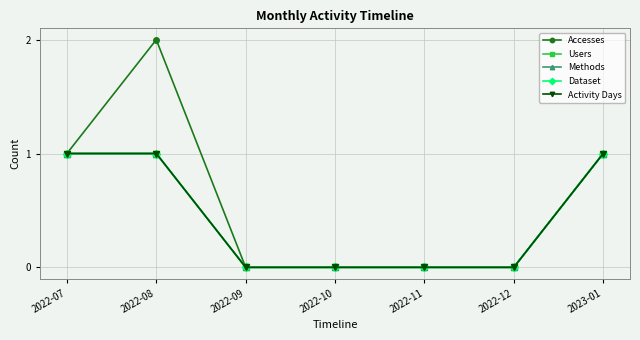

Reading left to right, extract all data points from this chart.

Accesses: 1	2	0	0	0	0	1
Users: 1	1	0	0	0	0	1
Methods: 1	1	0	0	0	0	1
Dataset: 1	1	0	0	0	0	1
Activity Days: 1	1	0	0	0	0	1